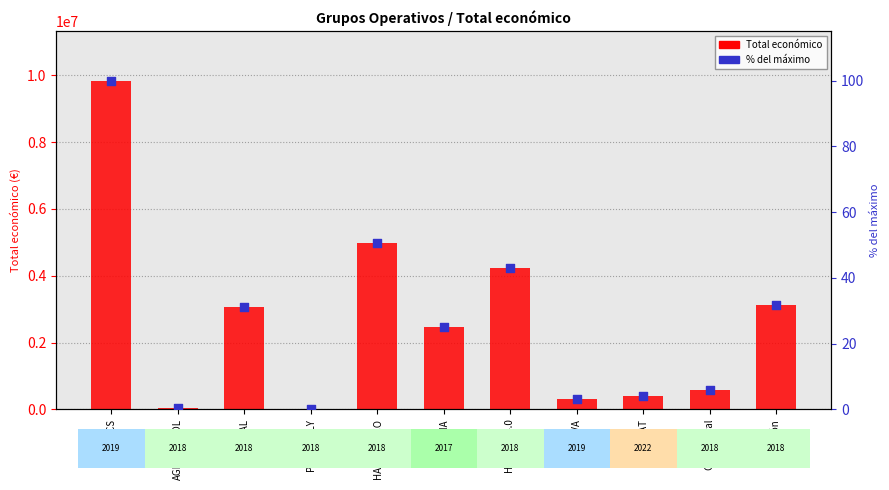

What are all the series names shown in the legend?

Total económico, % del máximo